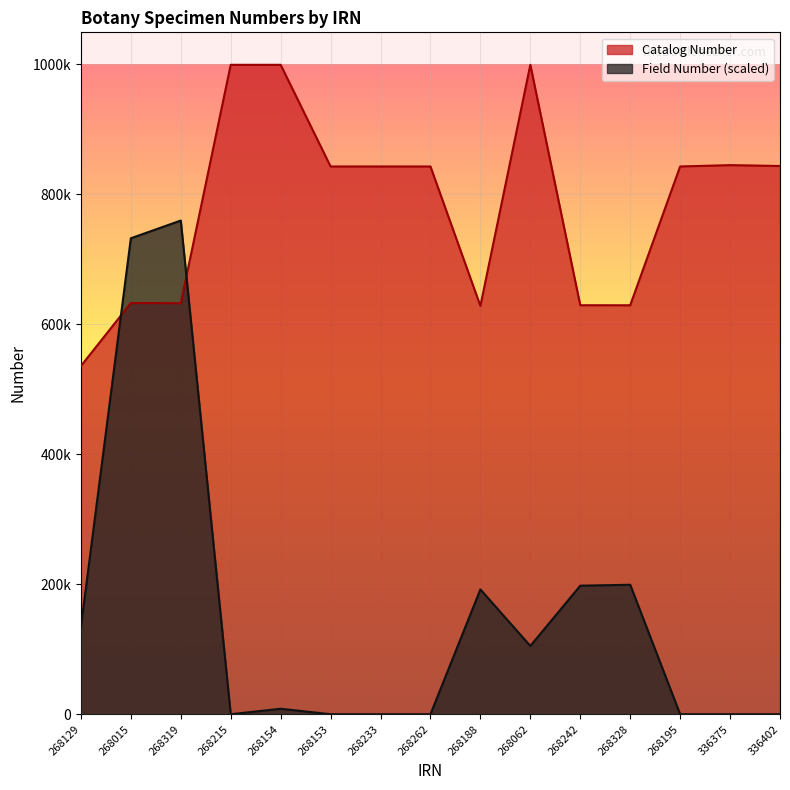

The value of Catalog Number at 268153 is 535330. True or false?

False